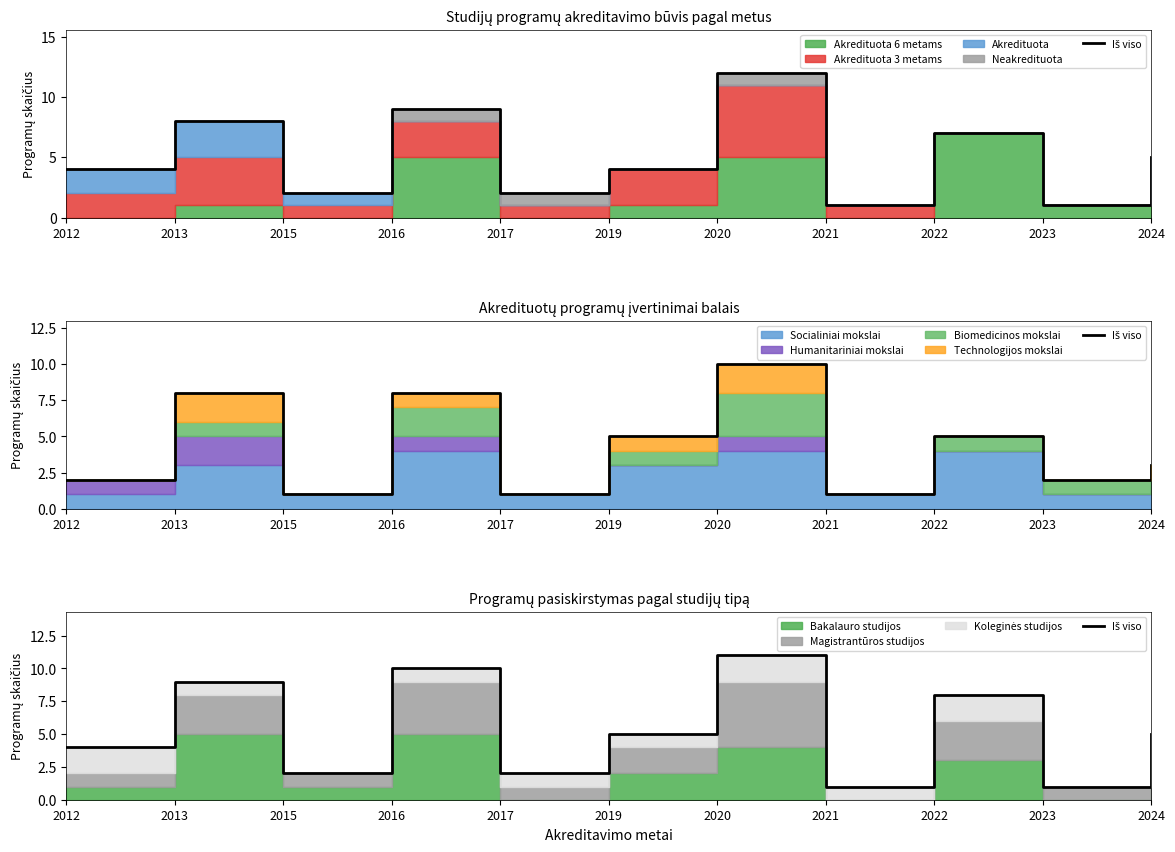

What is the difference between the maximum and second lowest values?

10